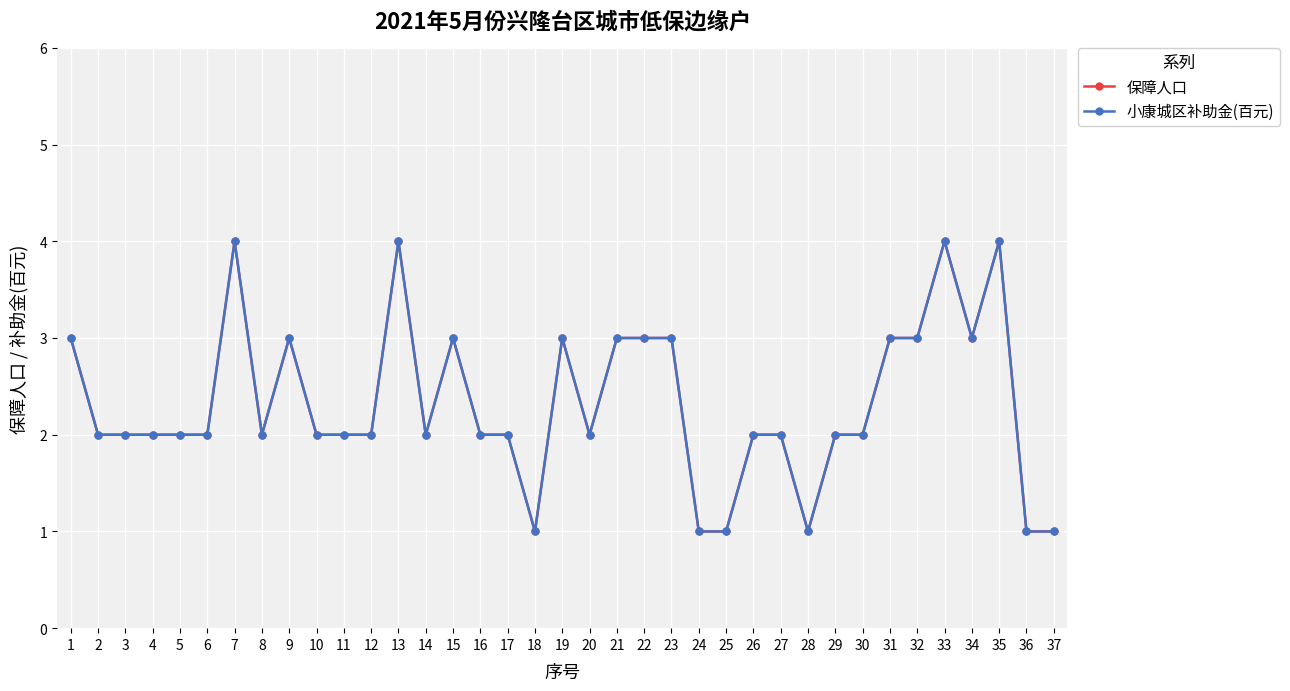

Does the chart have visible grid lines?

Yes